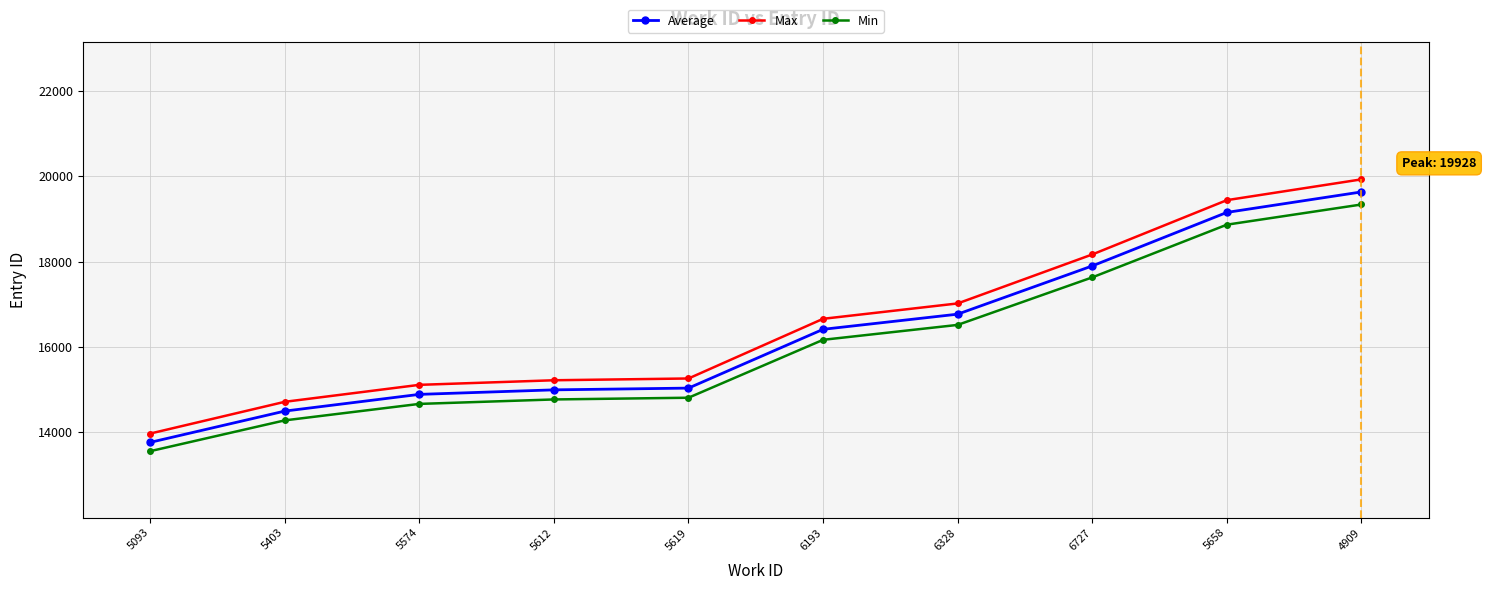

True or false: Max and Average intersect in this chart.

False